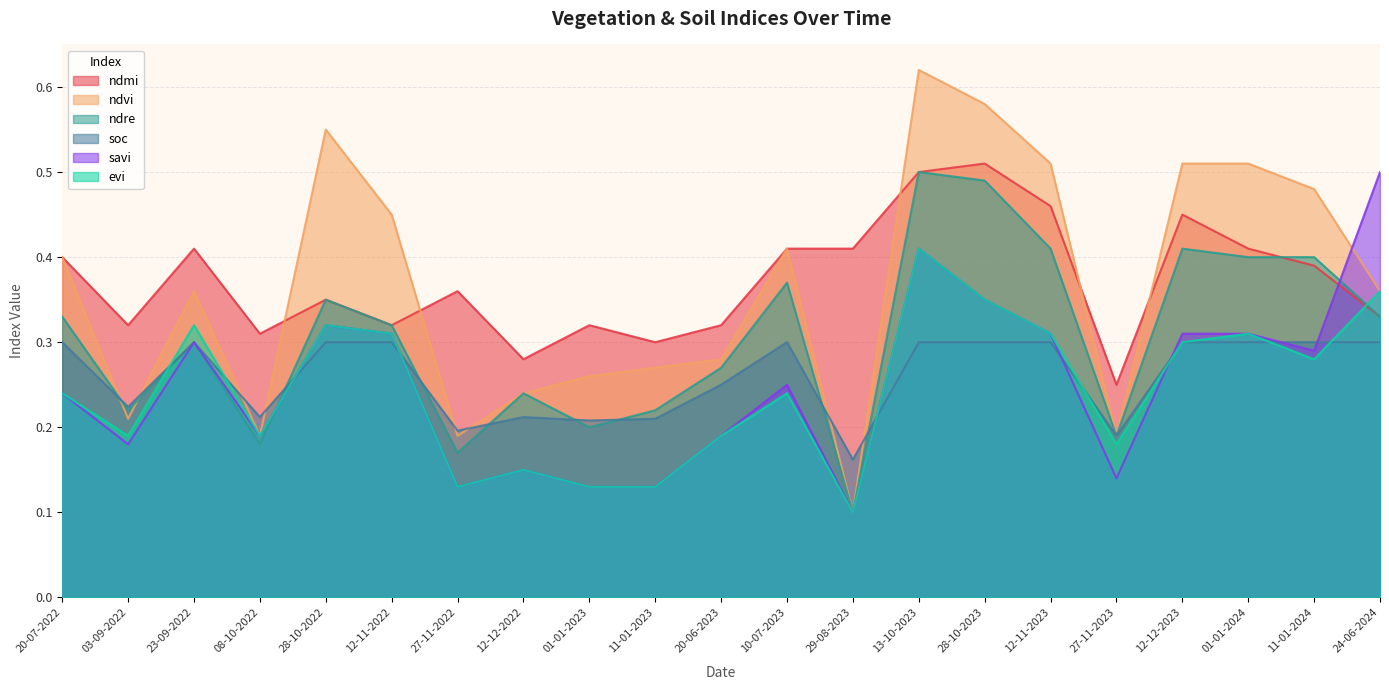

What is the minimum value for evi?

0.1